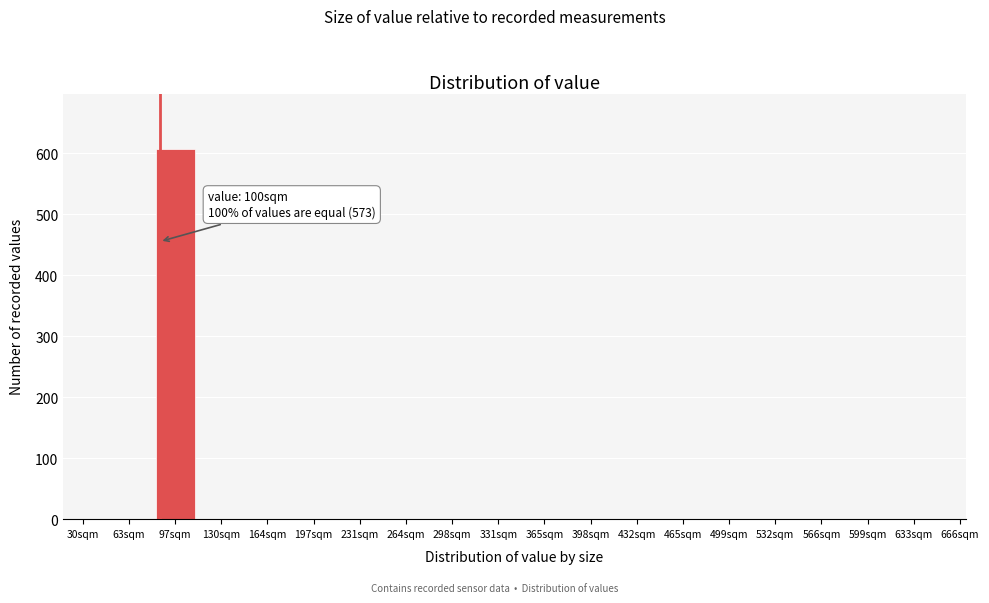

Reading left to right, list all the values displayed in this chart.

30sqm=0	63sqm=0	97sqm=607	130sqm=0	164sqm=0	197sqm=0	231sqm=0	264sqm=0	298sqm=0	331sqm=0	365sqm=0	398sqm=0	432sqm=0	465sqm=0	499sqm=0	532sqm=0	566sqm=0	599sqm=0	633sqm=0	666sqm=0